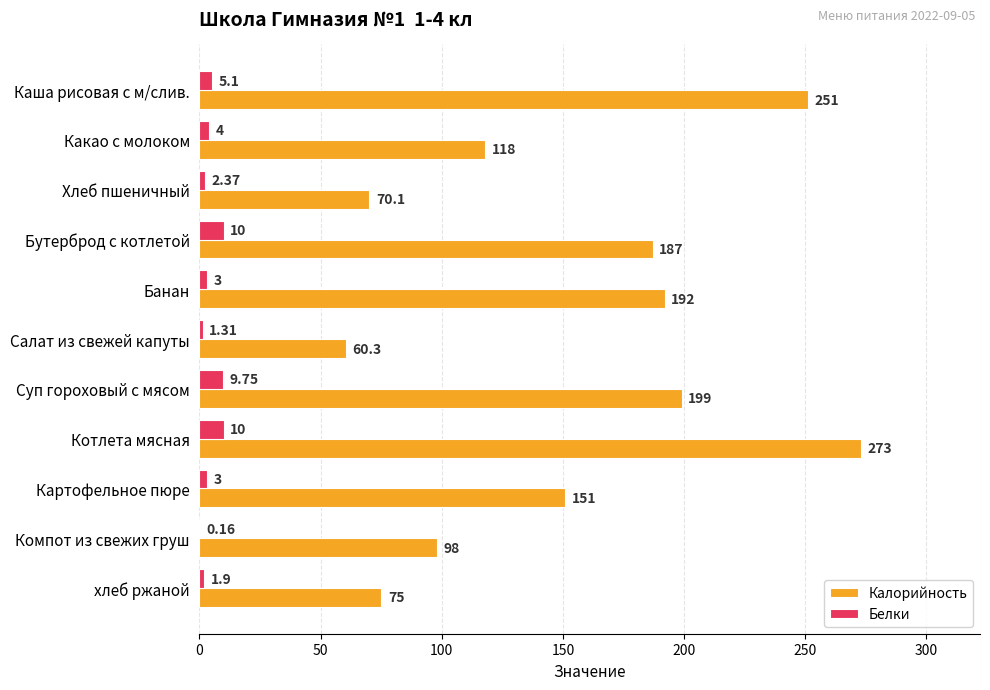

What is the maximum value shown in the chart?

273.0